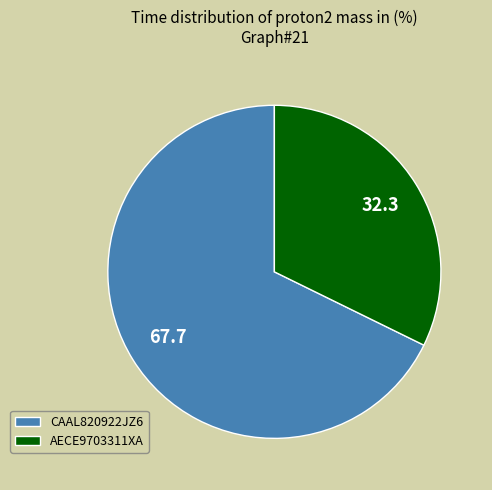

Does AECE9703311XA represent more than half of the total?

No